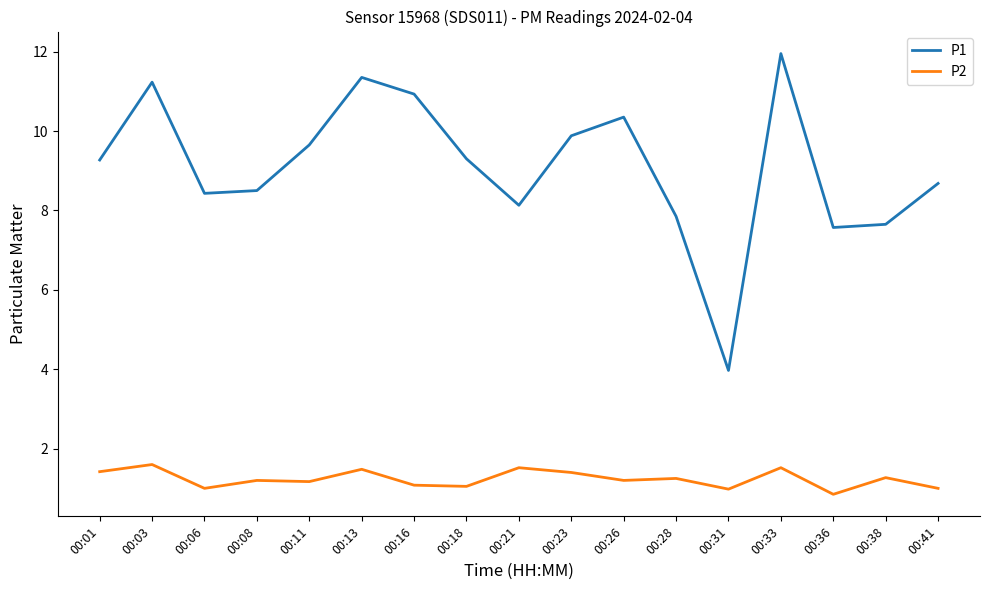

Rank the series at 00:13 from highest to lowest value.

P1, P2